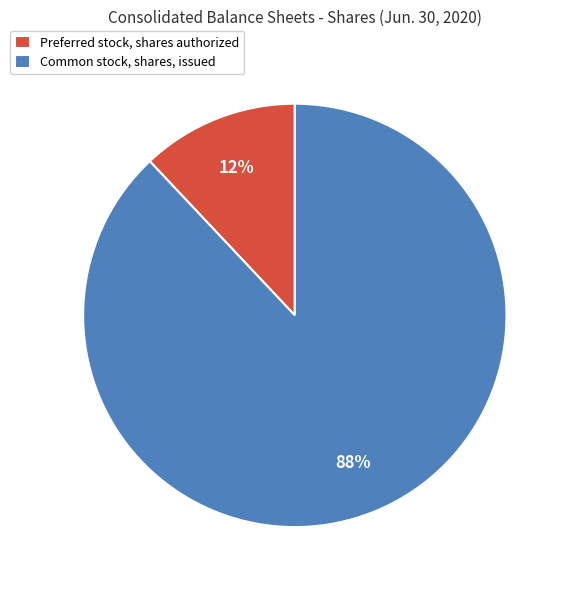

To the nearest percent, what is the combined percentage of Common stock, shares, issued and Preferred stock, shares authorized?

100%